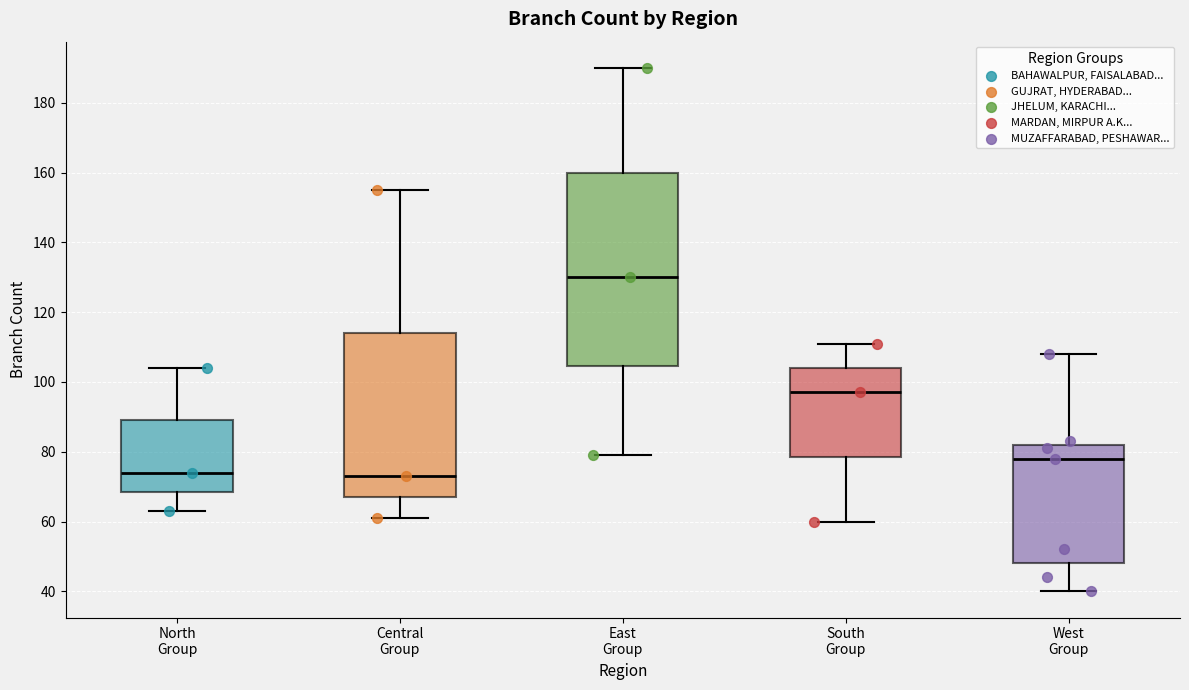

Where is the lower edge of the box for East Group on the y-axis? The values are not printed on the chart, so give them approximately, as read against the axis.

104